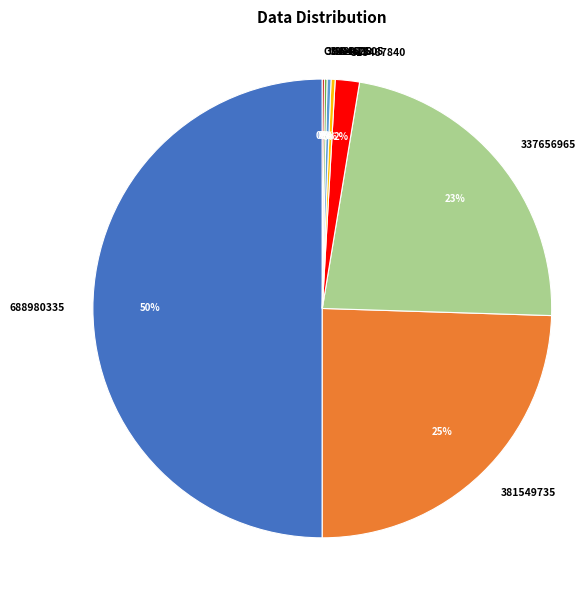

Which category has the biggest portion of the pie?

688980335